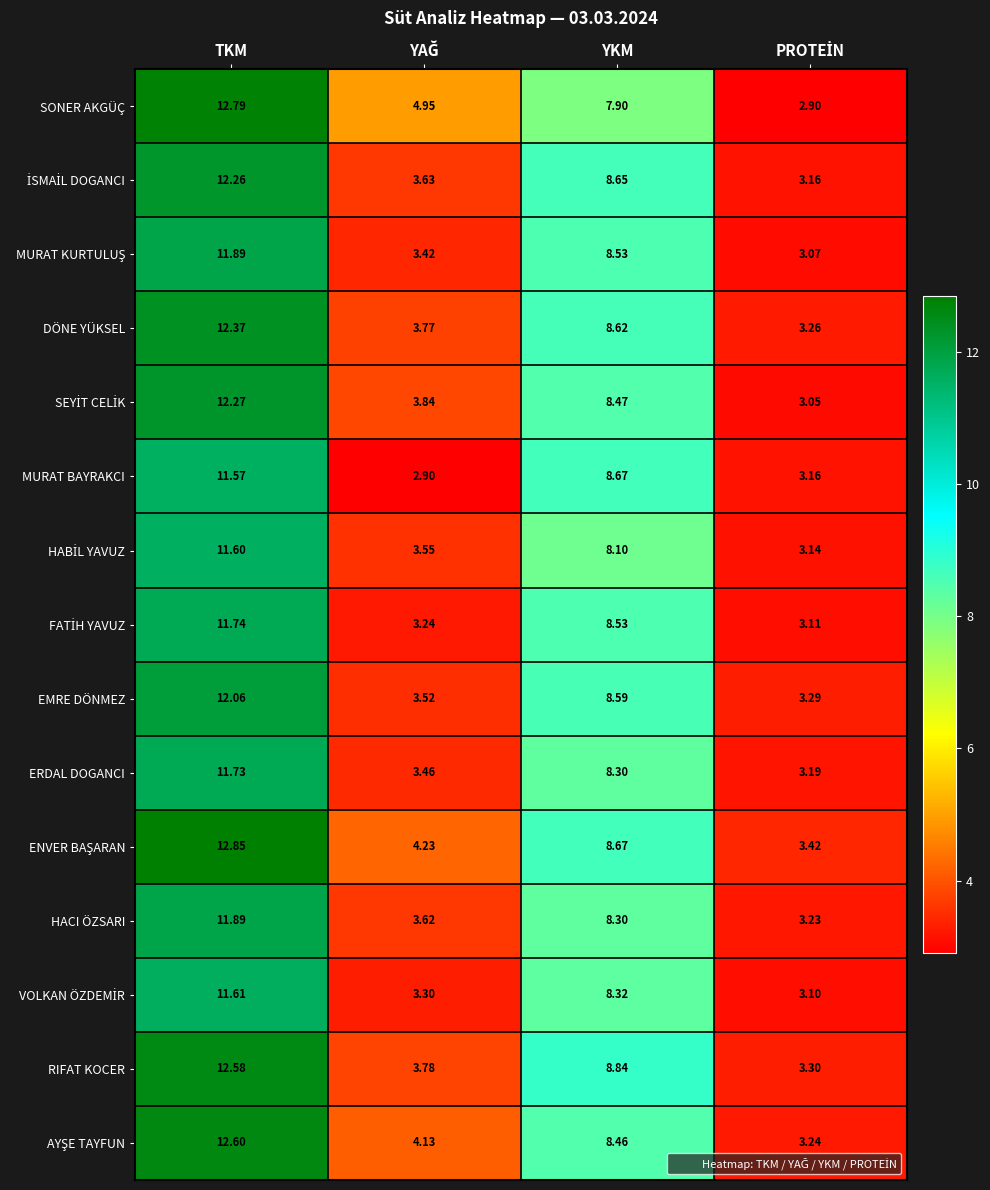

At which category is the sum across all series the highest?

TKM